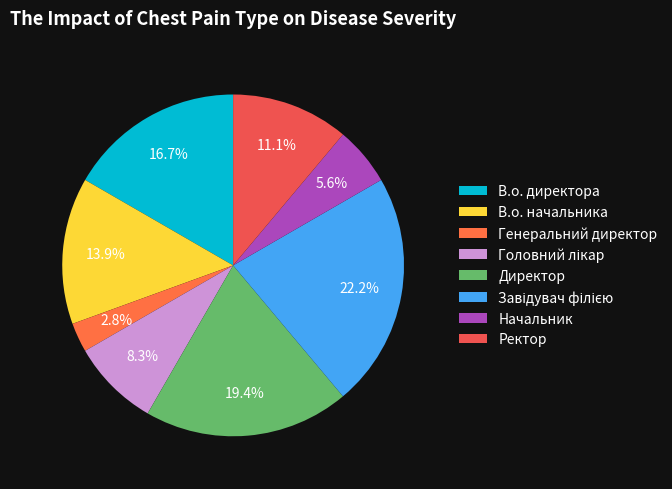

To the nearest percent, what is the average slice percentage?

12%